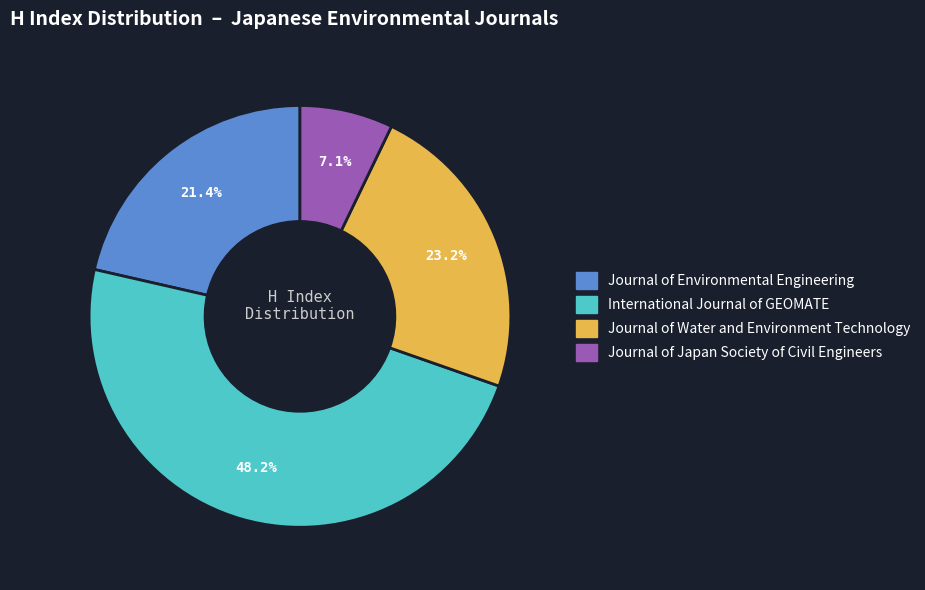

What is the smallest slice in the pie chart?

Journal of Japan Society of Civil Engineers